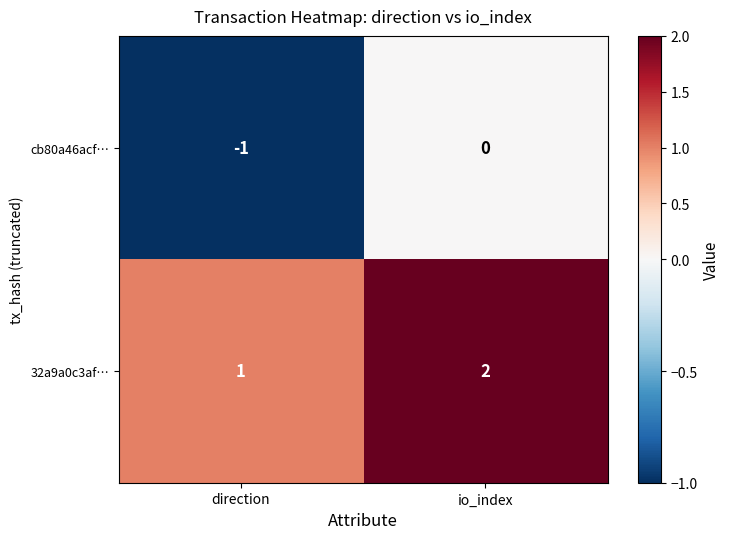

What is the difference between the highest and lowest values at direction?

2